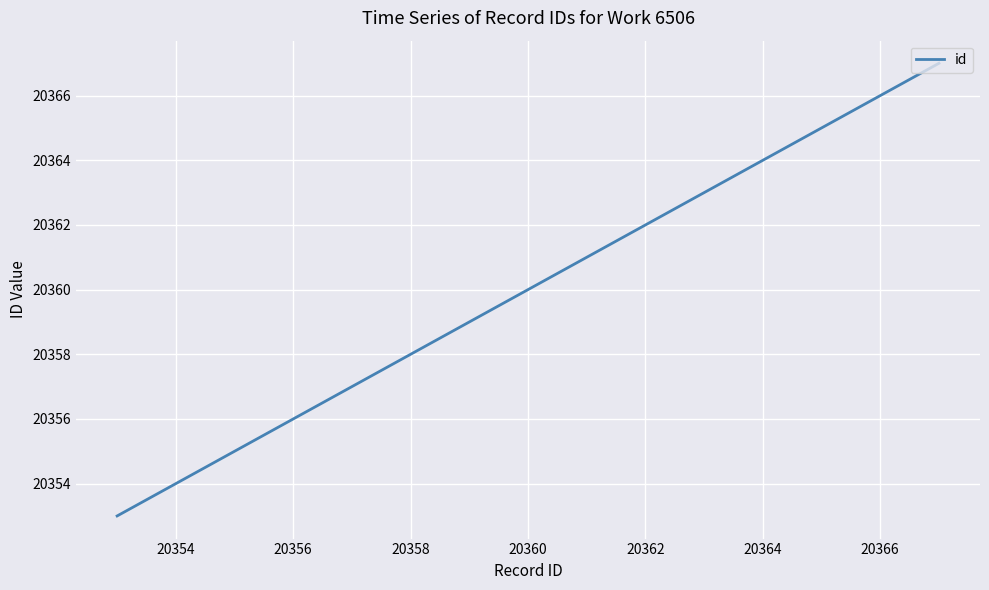

What is the minimum value shown in the chart?

20353